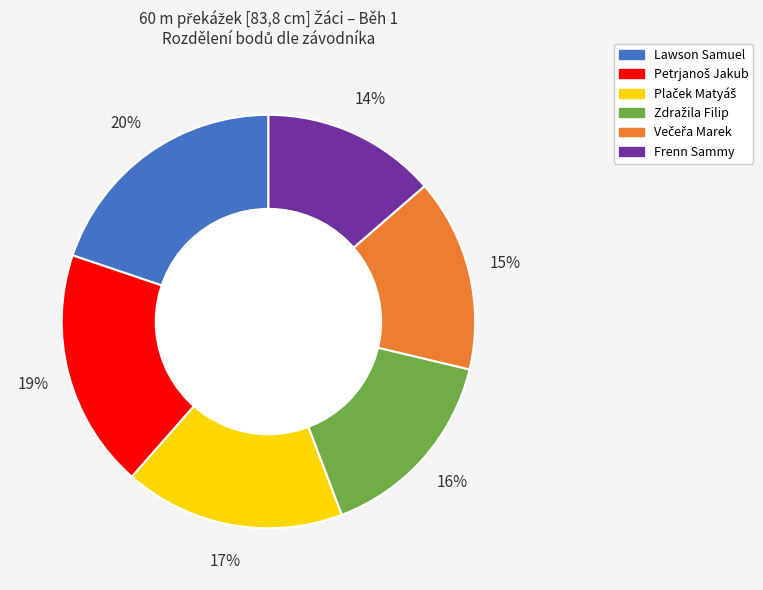

What is the largest slice in the pie chart?

Lawson Samuel